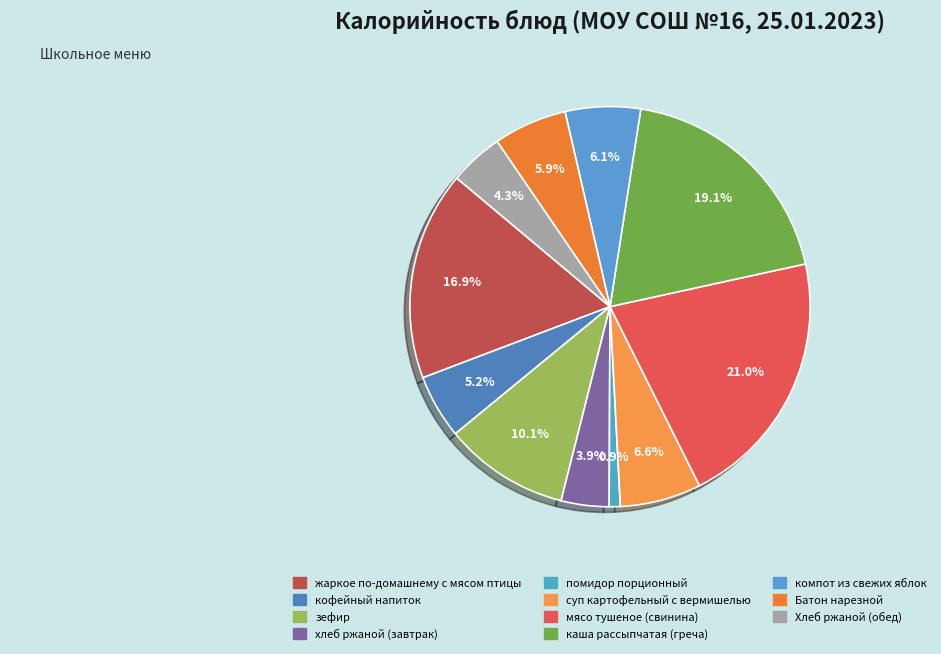

How many slices are in this pie chart?

11